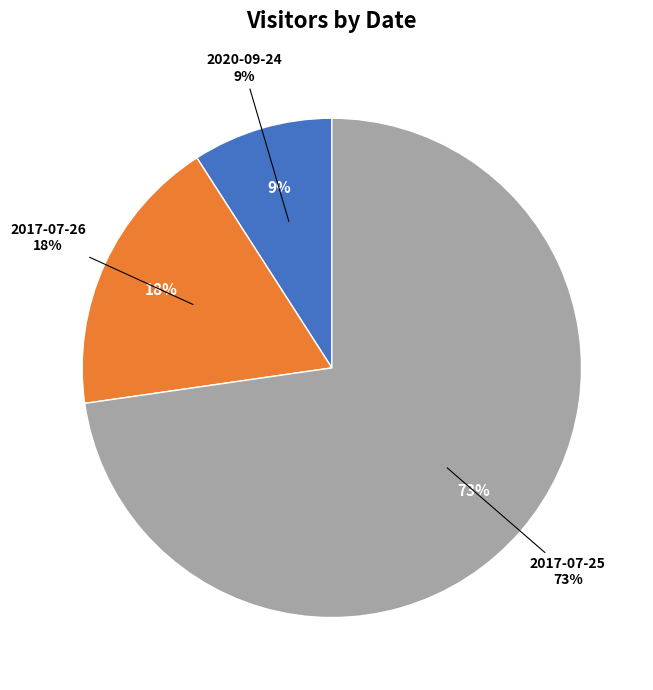

Approximately how many times larger is the value at 2017-07-26 compared to 2017-07-25?

0.2